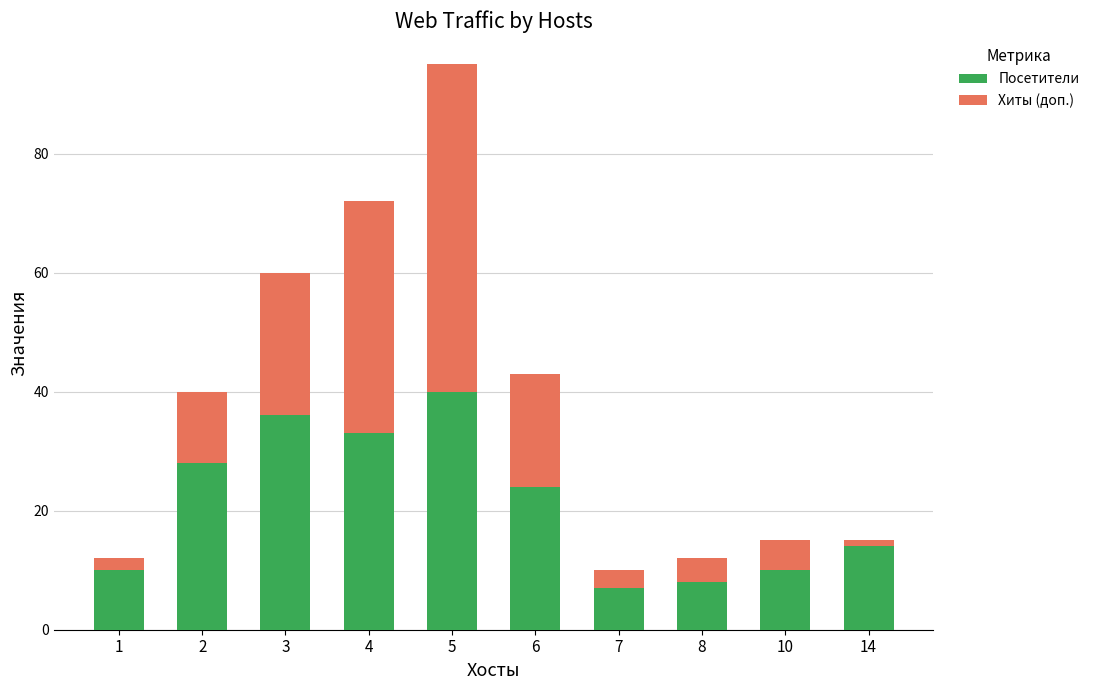

Reading right to left, transcribe the values for Посетители.

14=14	10=10	8=8	7=7	6=24	5=40	4=33	3=36	2=28	1=10